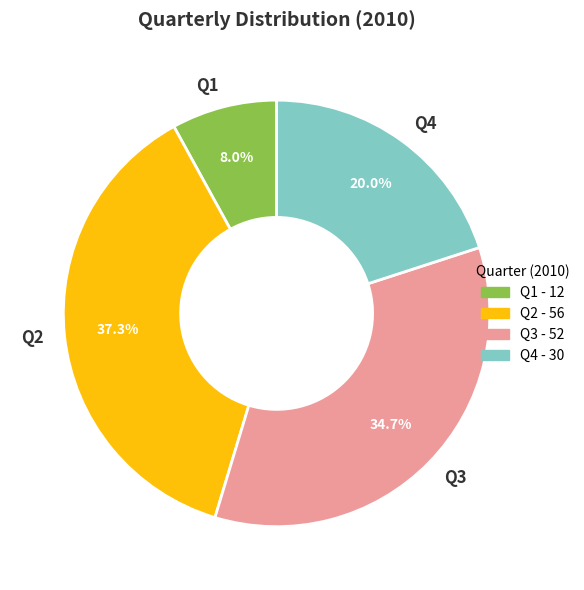

Does Q1 account for over 50% of the chart?

No